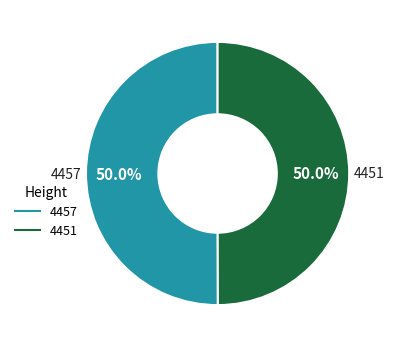

Approximately how many times larger is the value at 4451 compared to 4457?

1.0